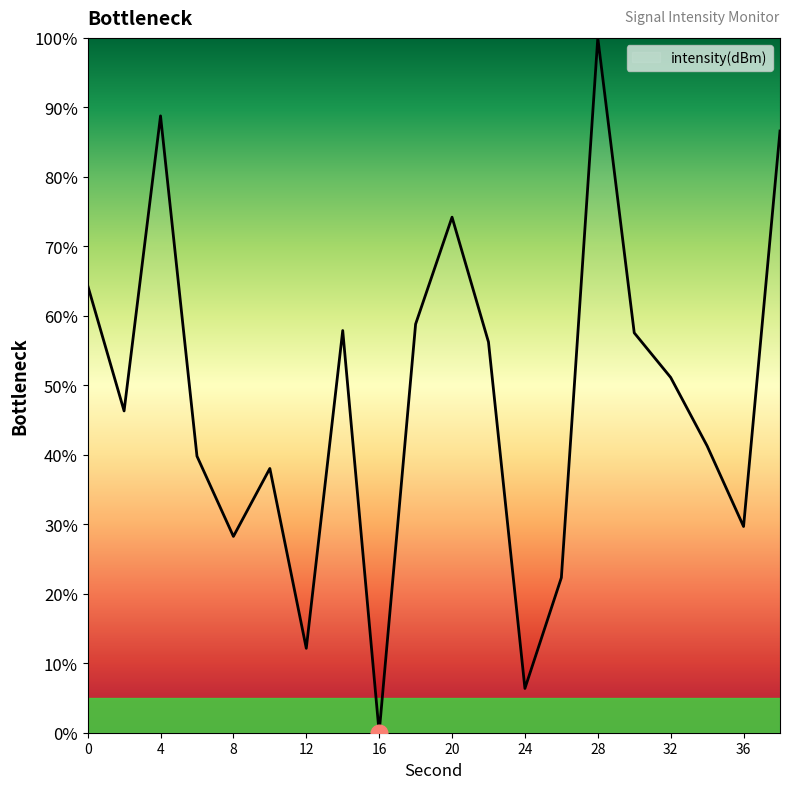

What is the greatest value displayed?

100.0